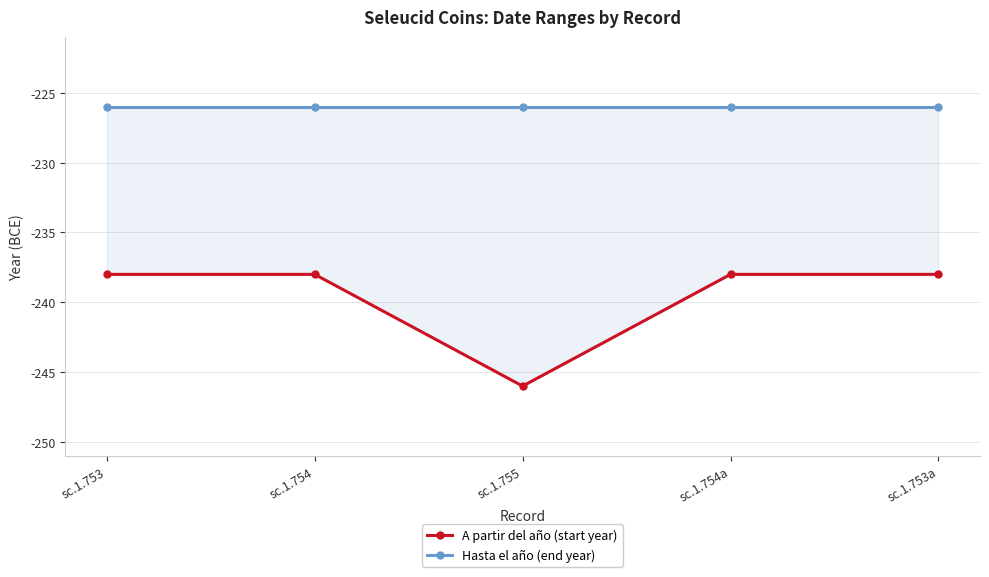

True or false: Hasta el año (end year) has more than 2 points higher than both neighbors.

False